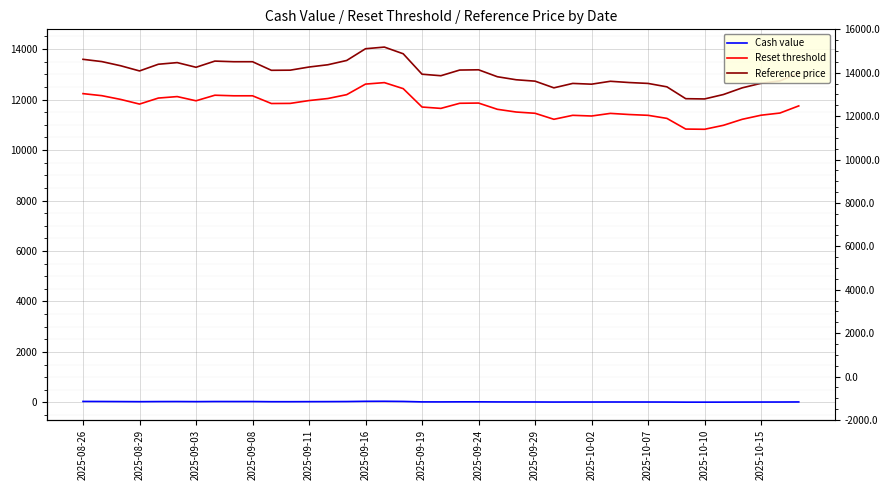

At 2025-09-24, list the series in order from smallest to largest.

Cash value, Reset threshold, Reference price